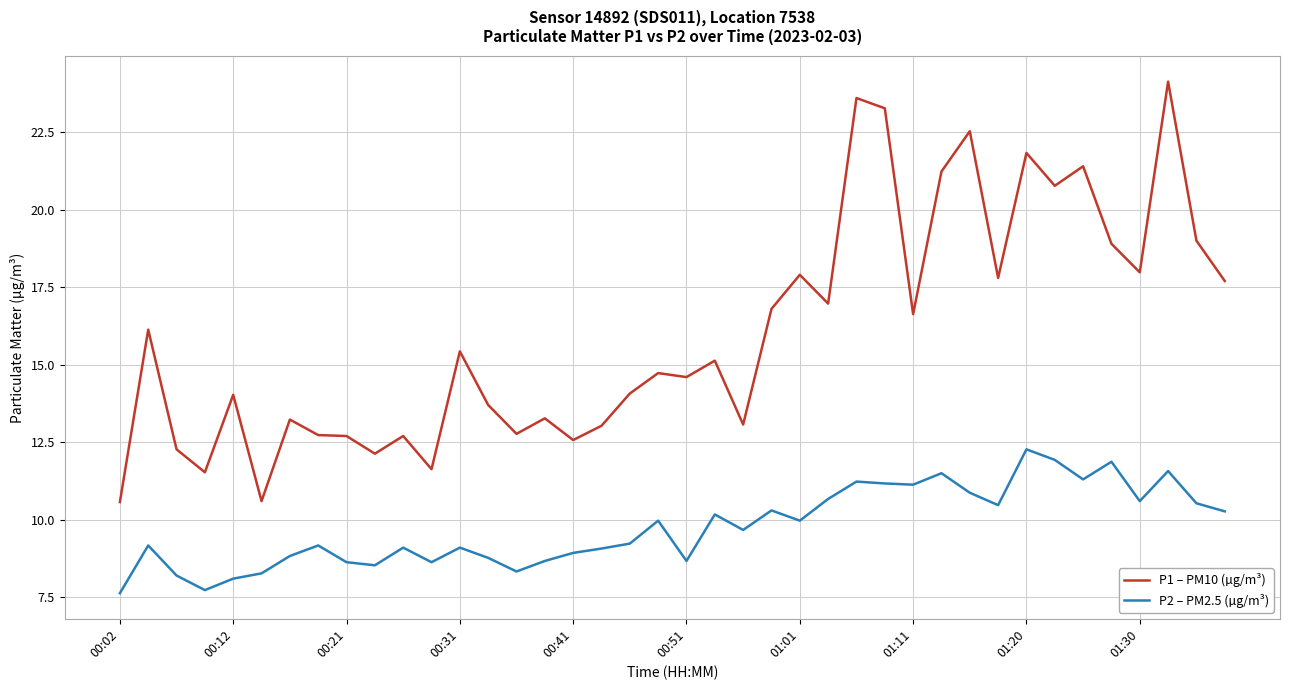

True or false: P2 – PM2.5 (µg/m³) and P1 – PM10 (µg/m³) cross at least once.

False